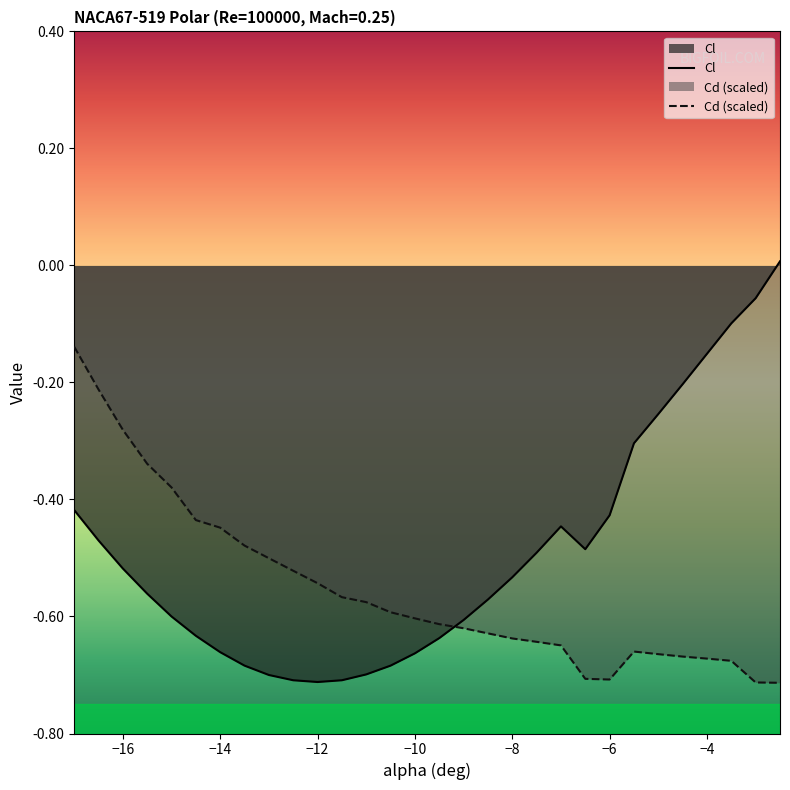

Is the value of Cl at -3 greater than the value of Cd at -3?

Yes